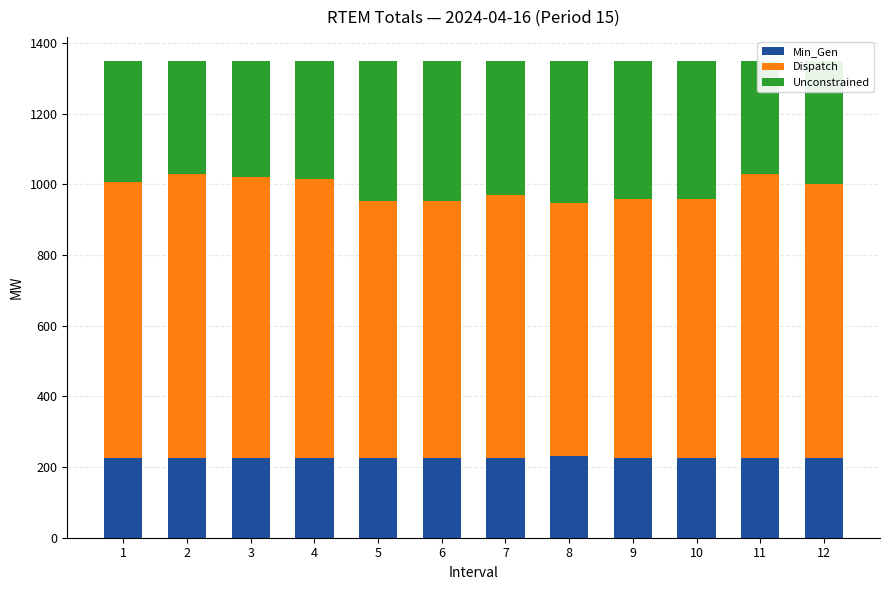

What is the average value of the Min_Gen series?

225.5